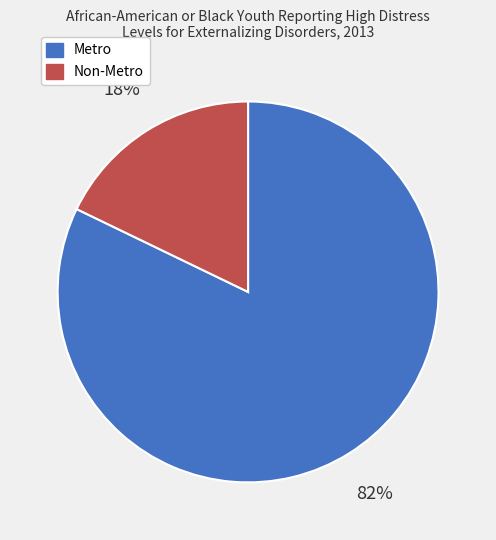

Is there a majority slice in this chart?

Yes